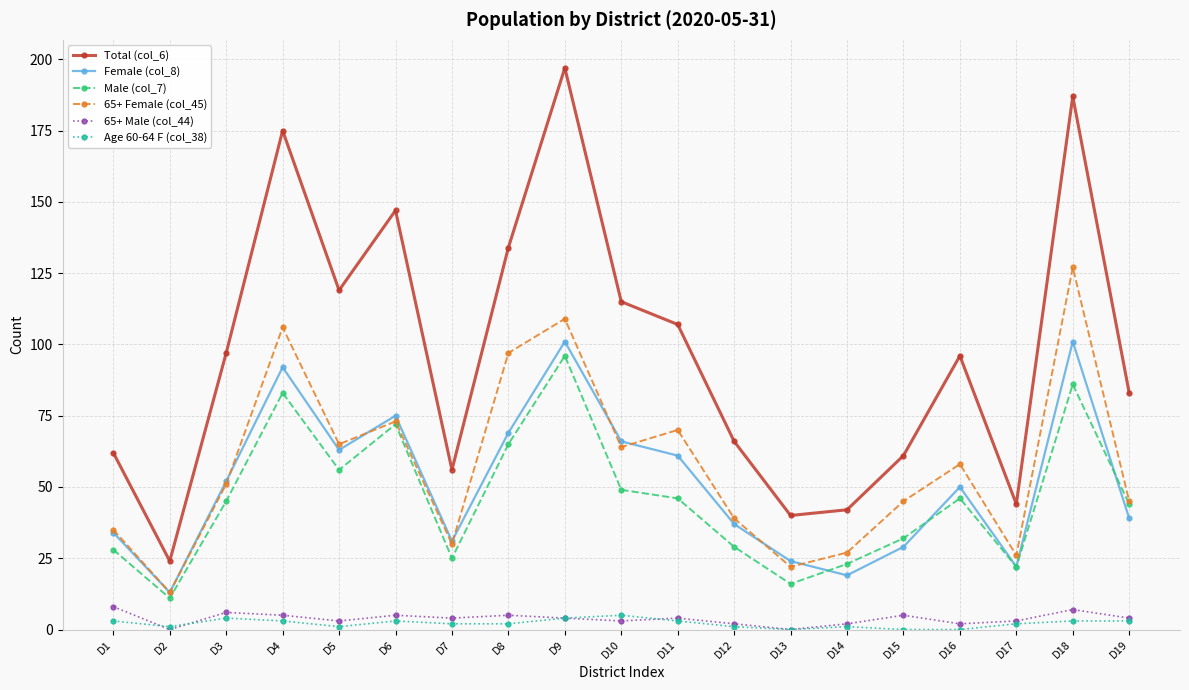

Count the number of categories in the chart.

19